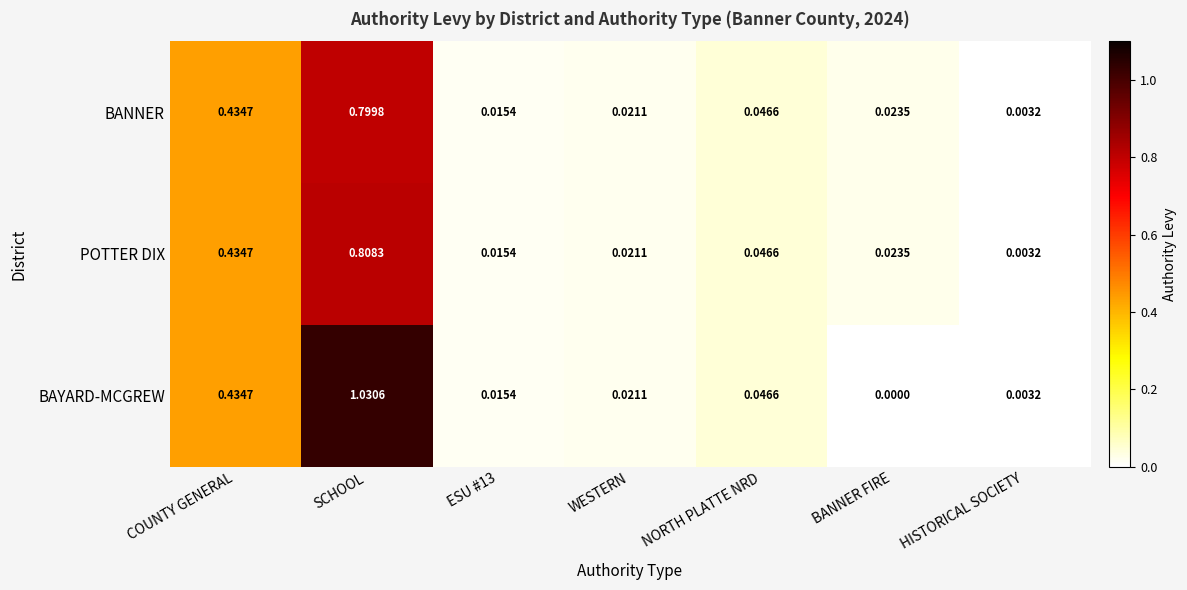

At which label is POTTER DIX closest to 0?

HISTORICAL SOCIETY